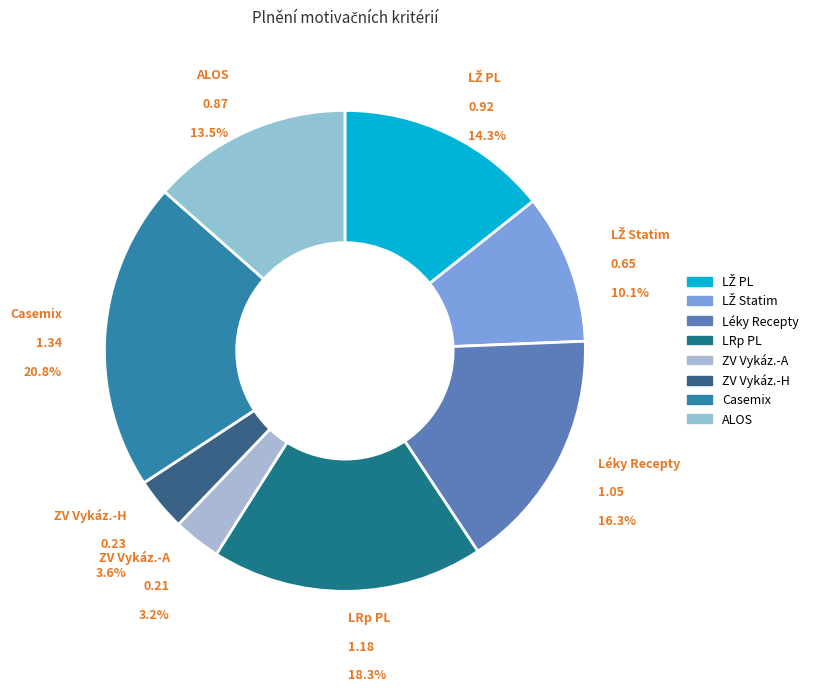

To the nearest percent, what is the difference between the ALOS and LRp PL slice percentages?

5%